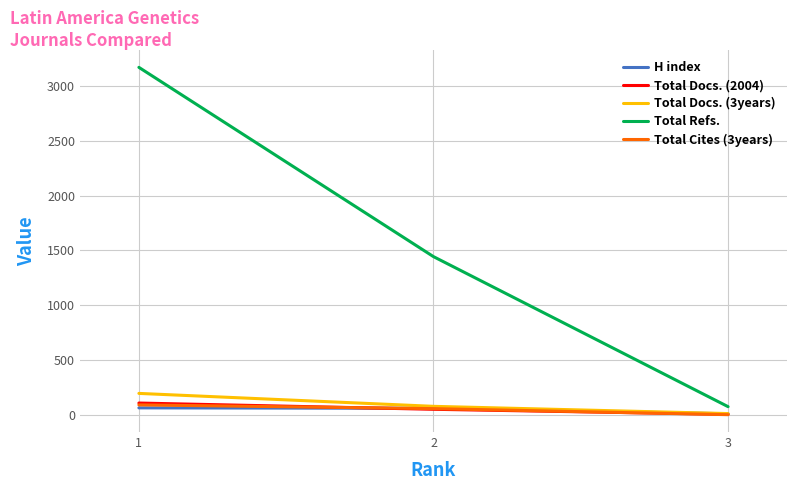

Which category has the lowest value in the Total Docs. (2004) series?

3